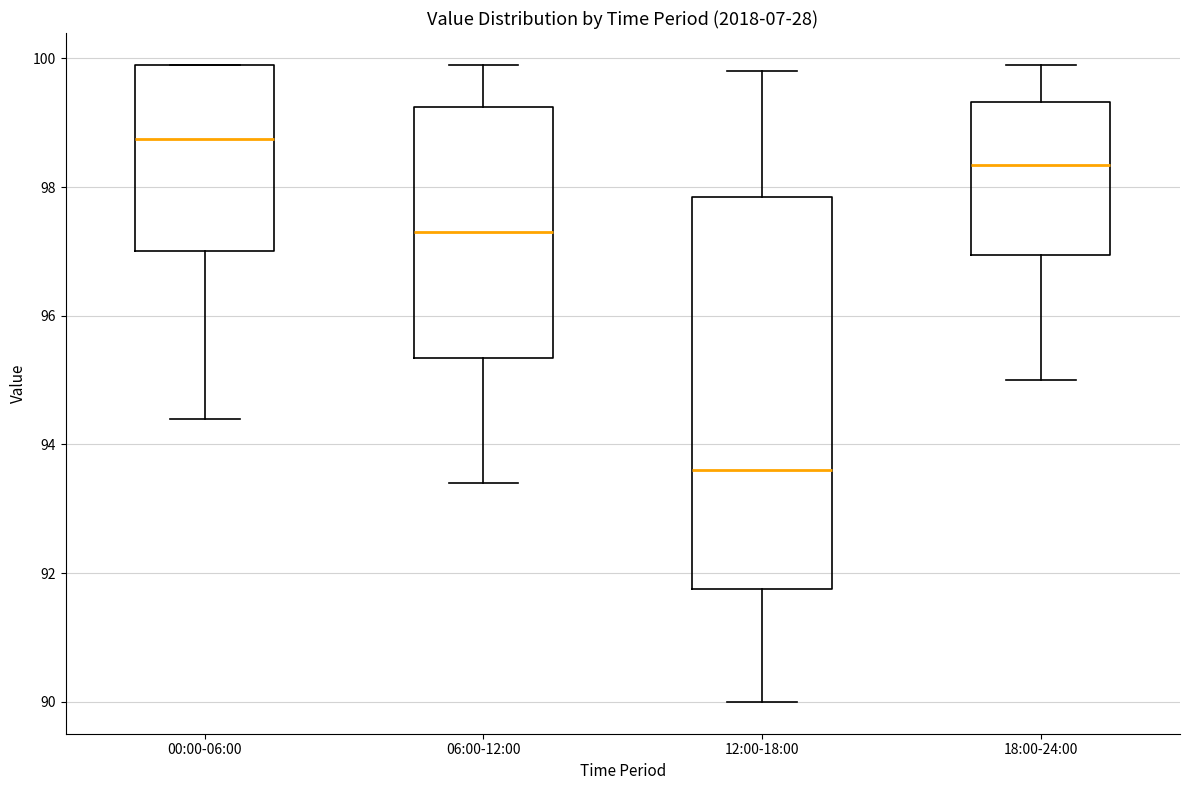

Which box's median line is the lowest?

12:00-18:00